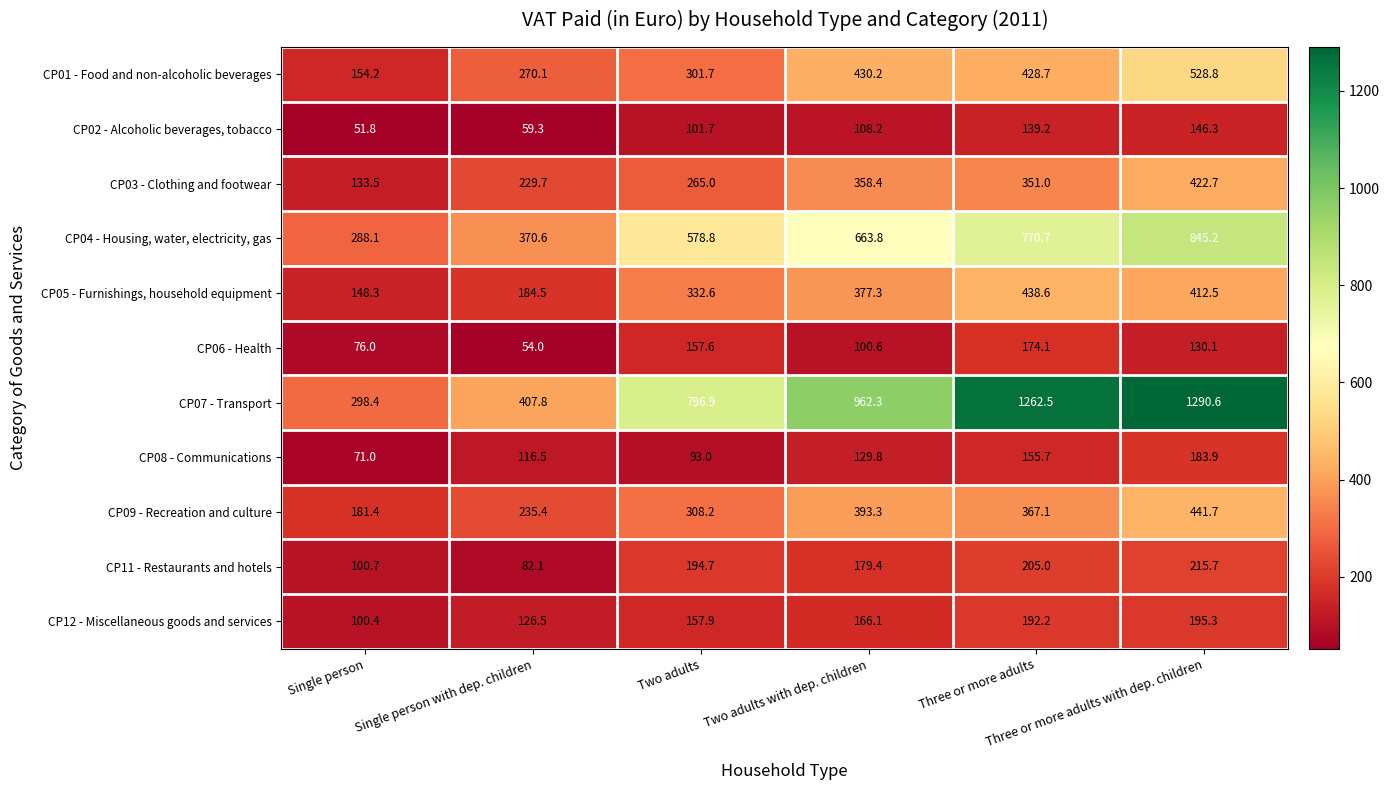

Which series has the largest range (max minus min)?

CP07 - Transport